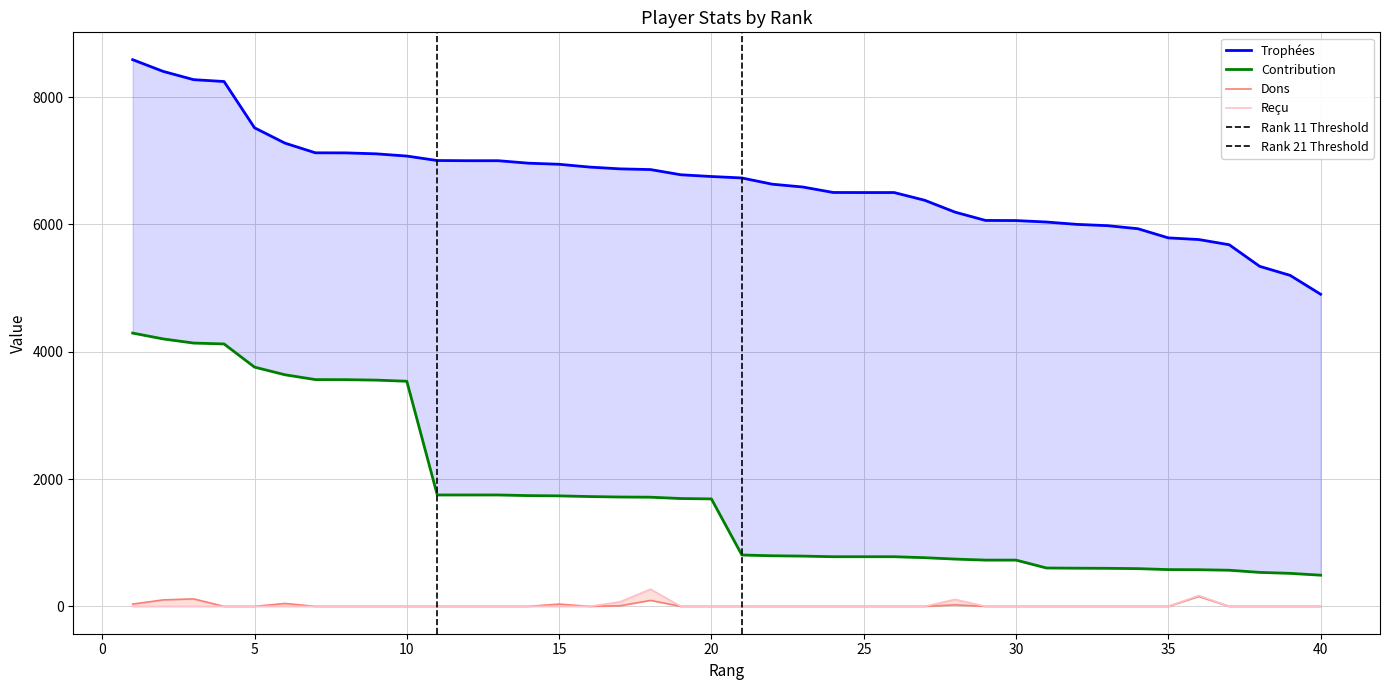

True or false: Dons has more than 1 points higher than both neighbors.

True